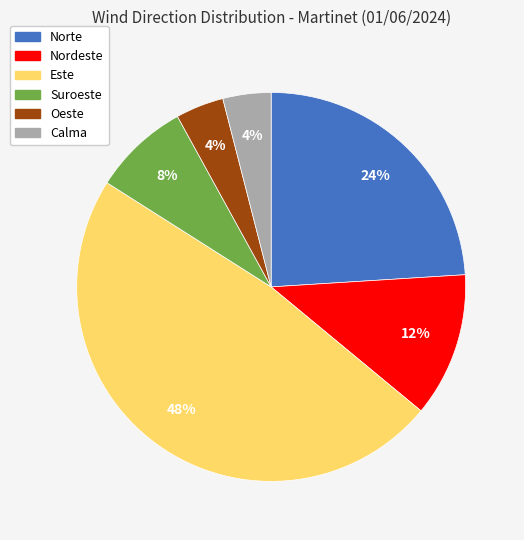

Combined, do Nordeste and Este account for over 50%?

Yes